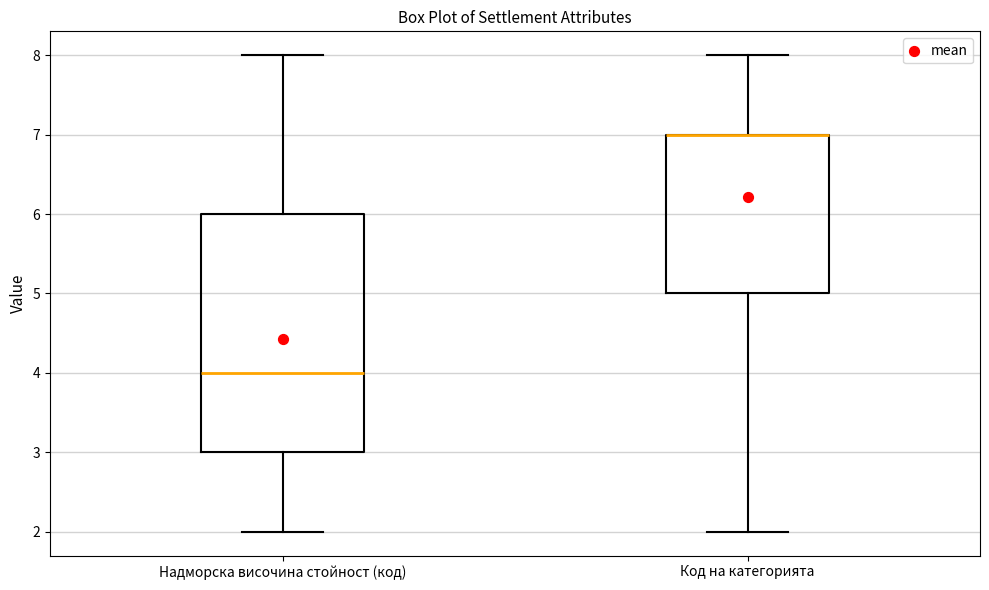

Which box is the tallest, from its lower edge to its upper edge?

Надморска височина стойност (код)